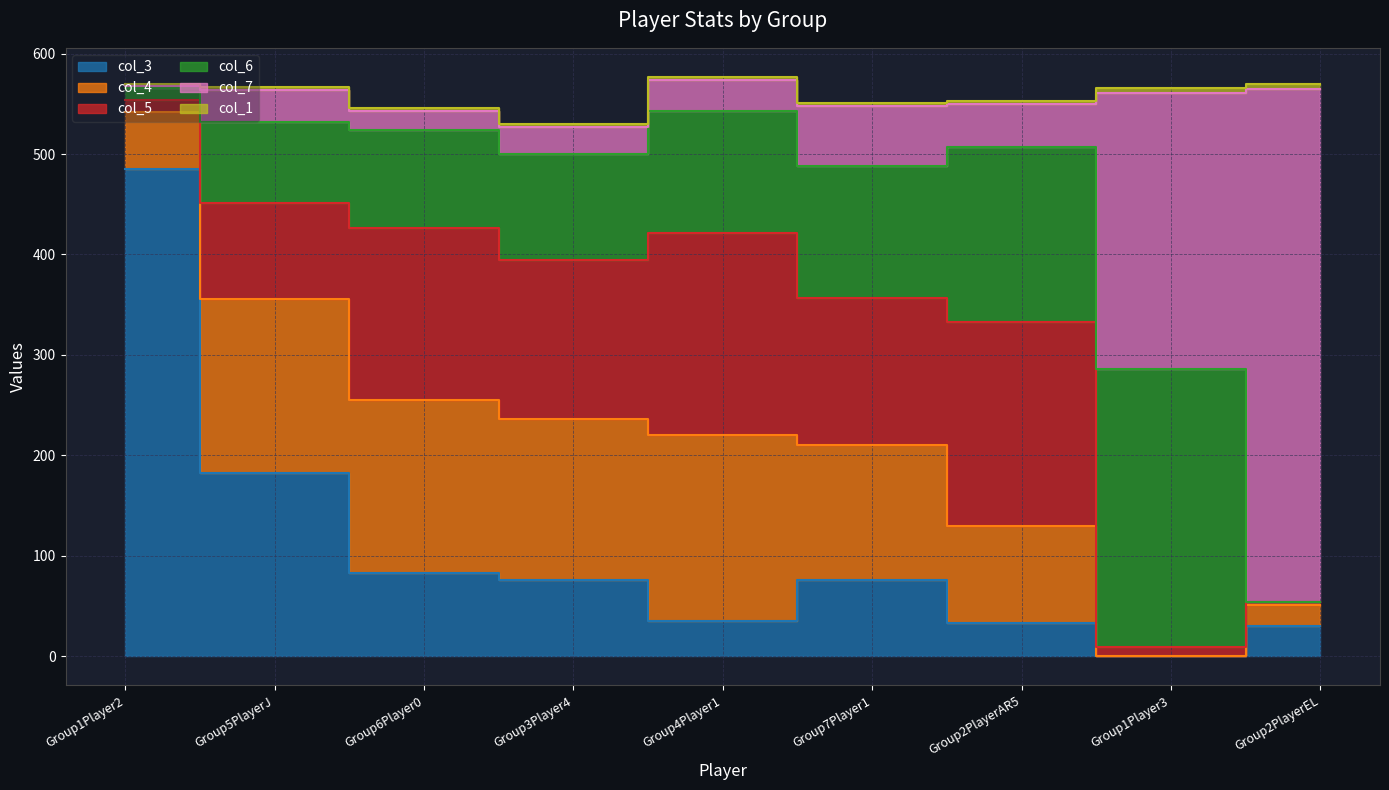

What is the value of the col_1 point at the 2nd from the left?

2.3